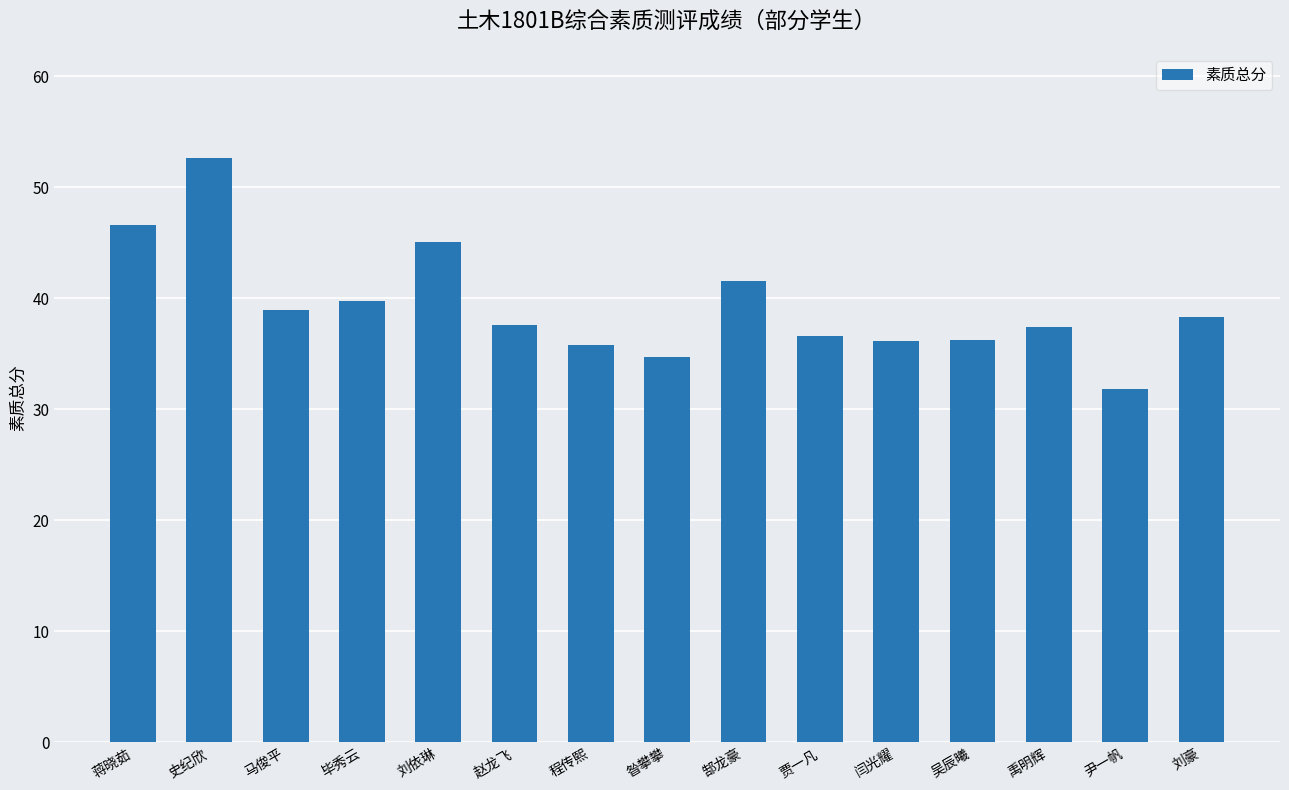

How many values are below 37?

6